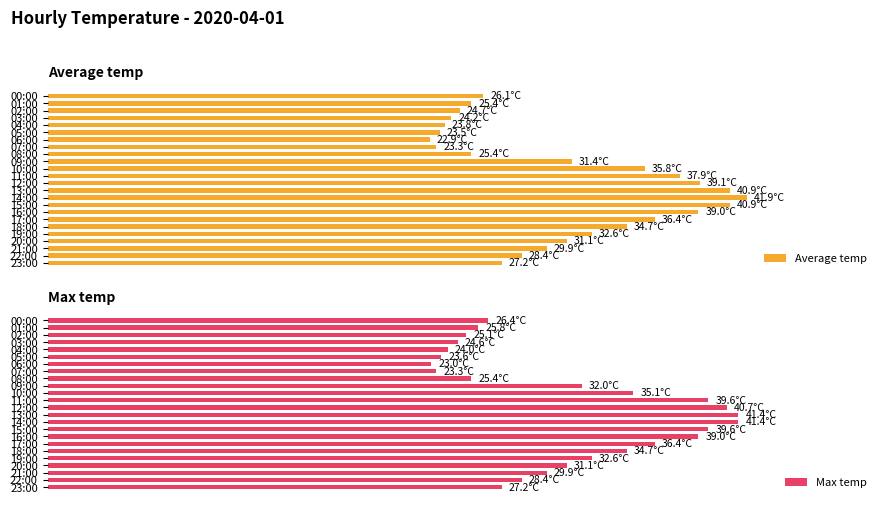

How many data points in Average temp are above 75?

12